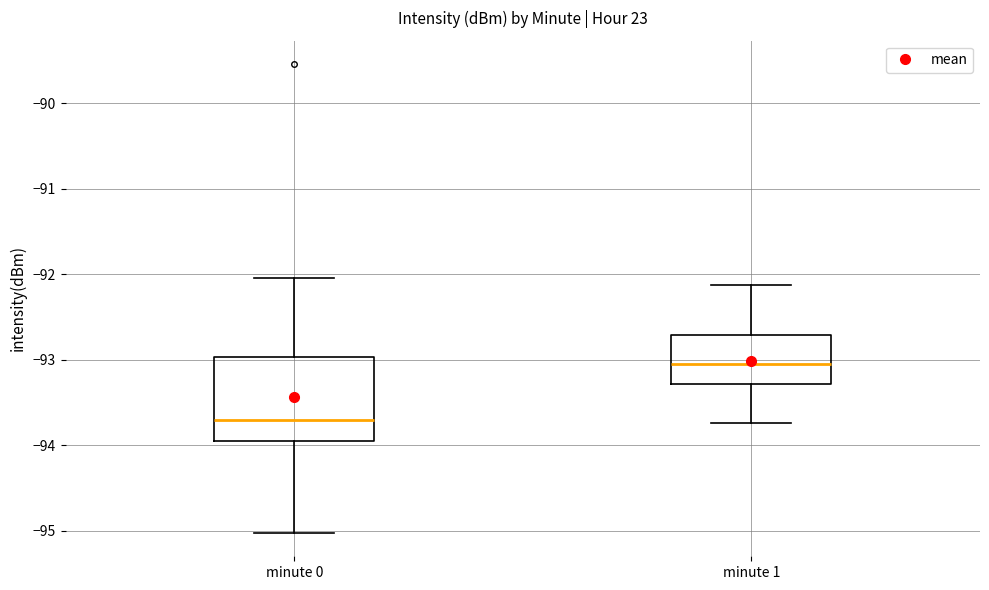

Where does the median line of the box for minute 0 sit on the y-axis? The values are not printed on the chart, so give them approximately, as read against the axis.

-93.7